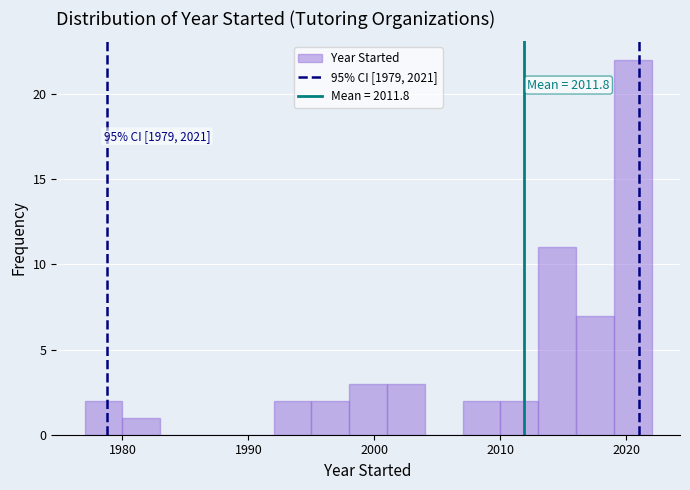

Read against the x-axis, roughly where is the centre of the tallest bar?

2021